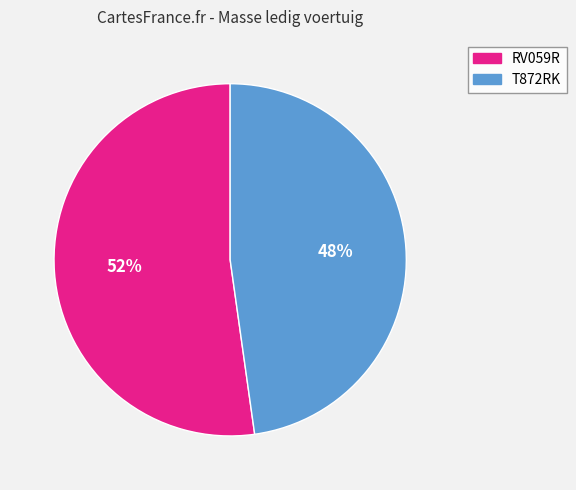

Which category accounts for the majority?

RV059R